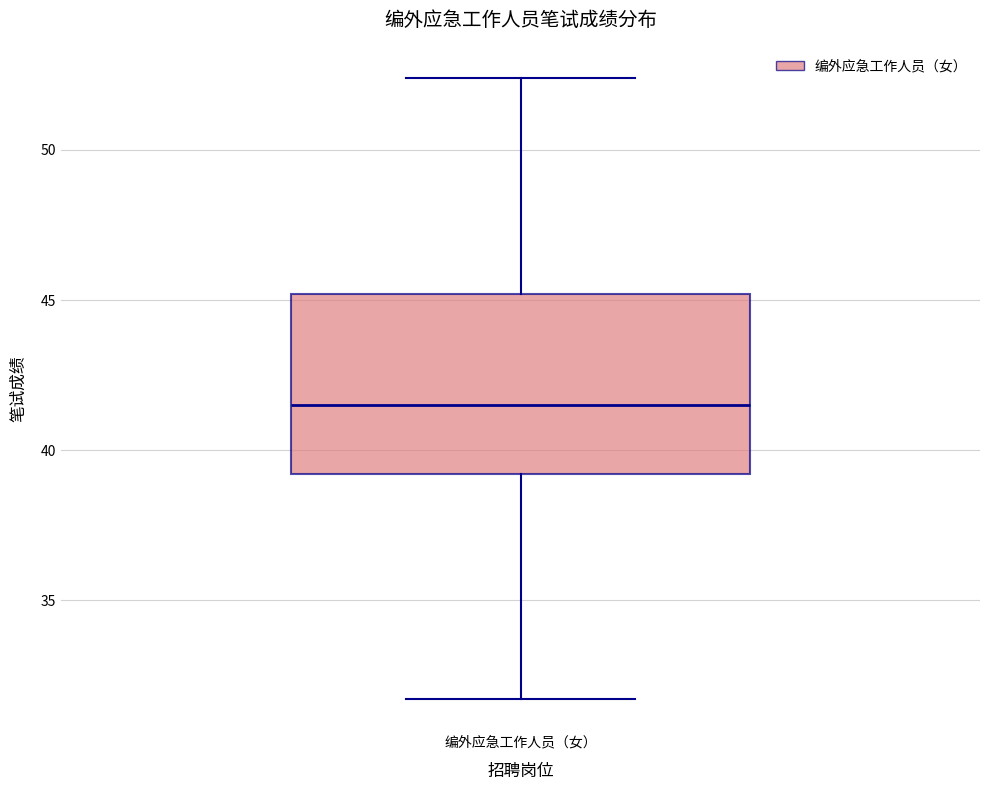

Read this box plot against the y-axis: the position of the median line, the range covered by the box, and the ends of both whiskers. The values are not printed on the chart, so give them approximately, as read against the axis.

median 41.5, box 39.0 to 45.0, whiskers 31.5 to 52.5